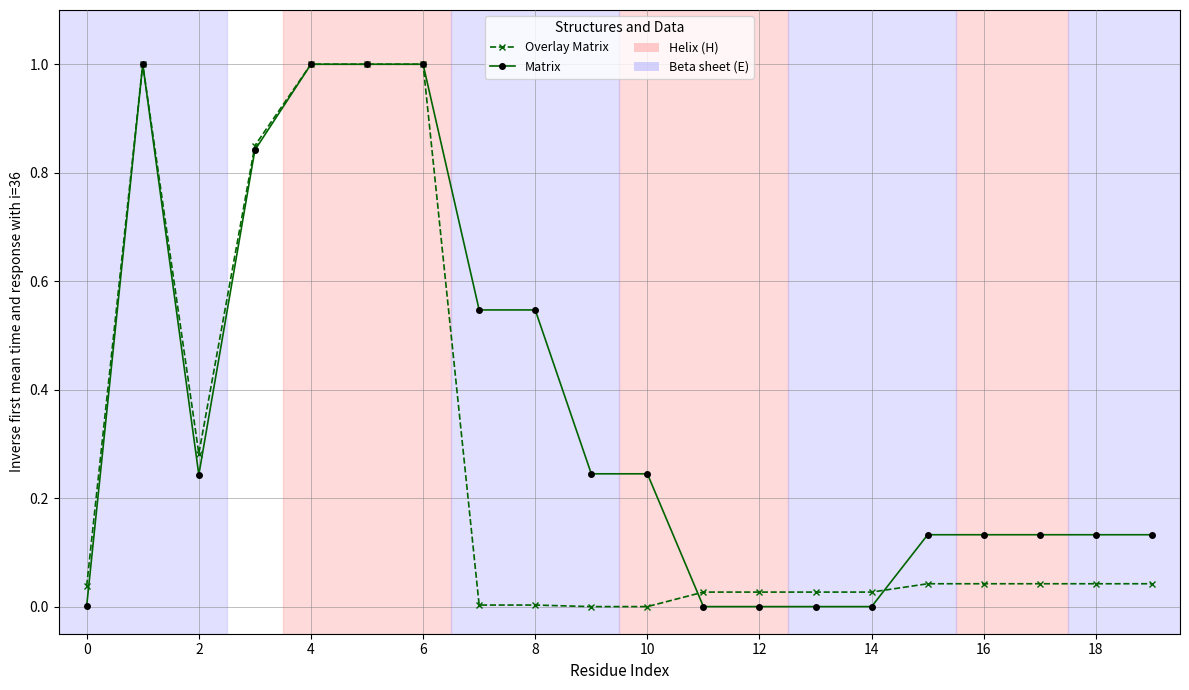

What is the average value of the Matrix series?

0.4